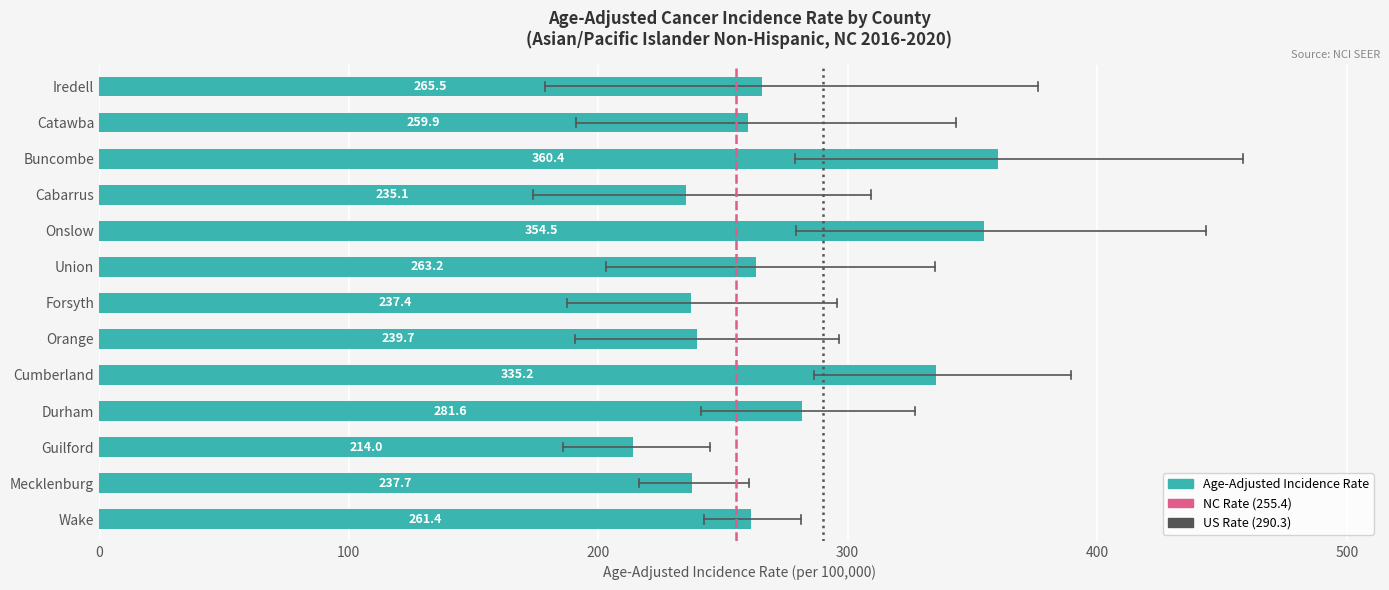

How many distinct data groups are displayed?

1